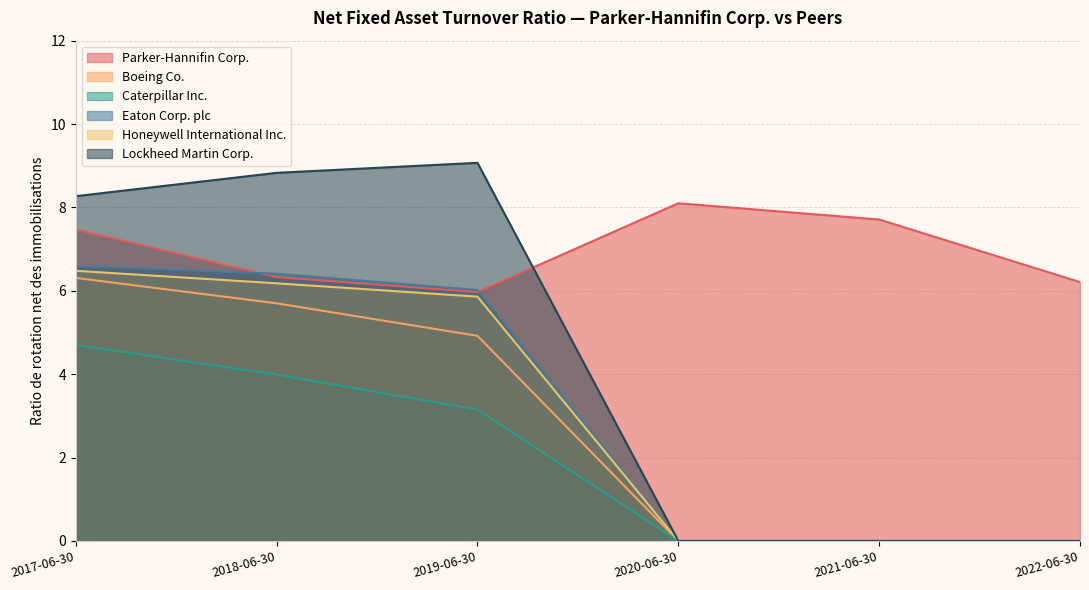

True or false: Honeywell International Inc. and Caterpillar Inc. cross at least once.

False